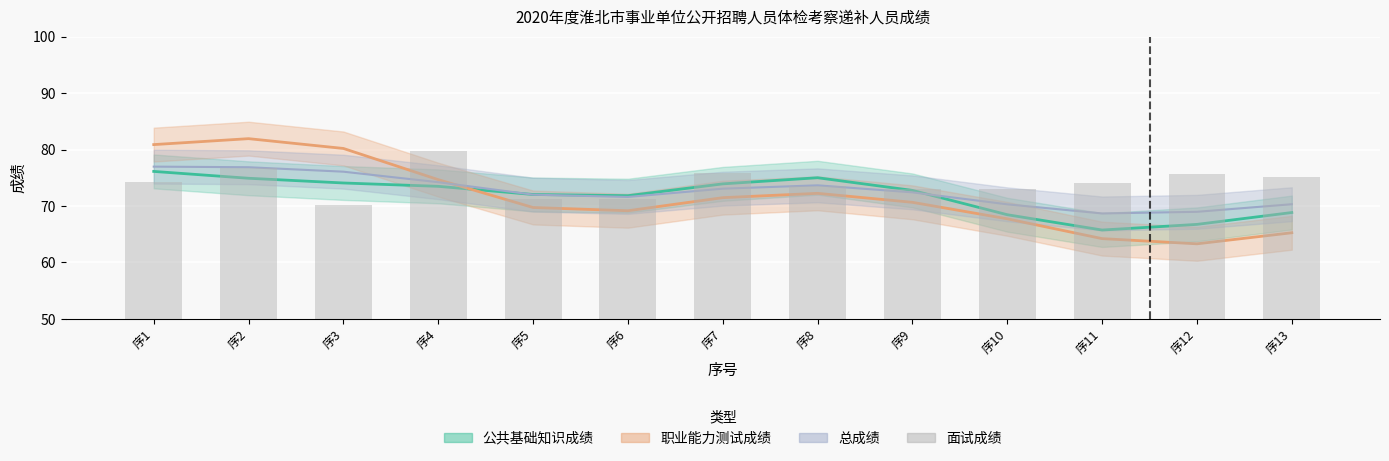

What is the difference between the second highest and minimum values?

6.5